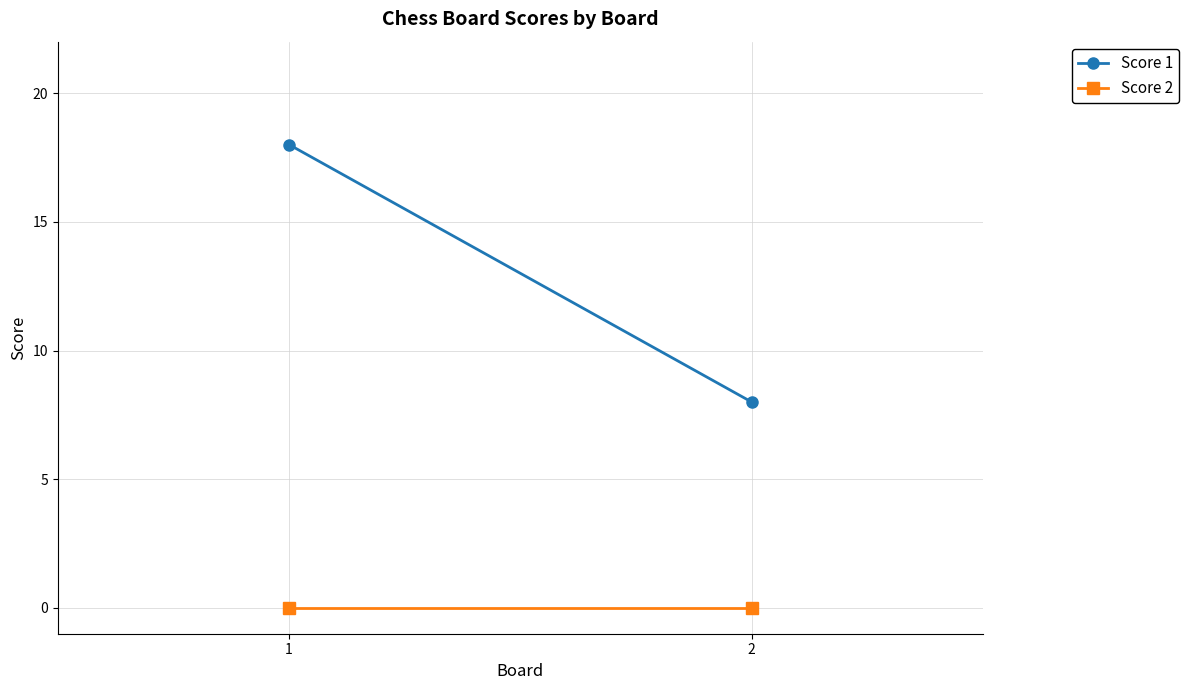

List the series in order of their peak value, highest first.

Score 1, Score 2